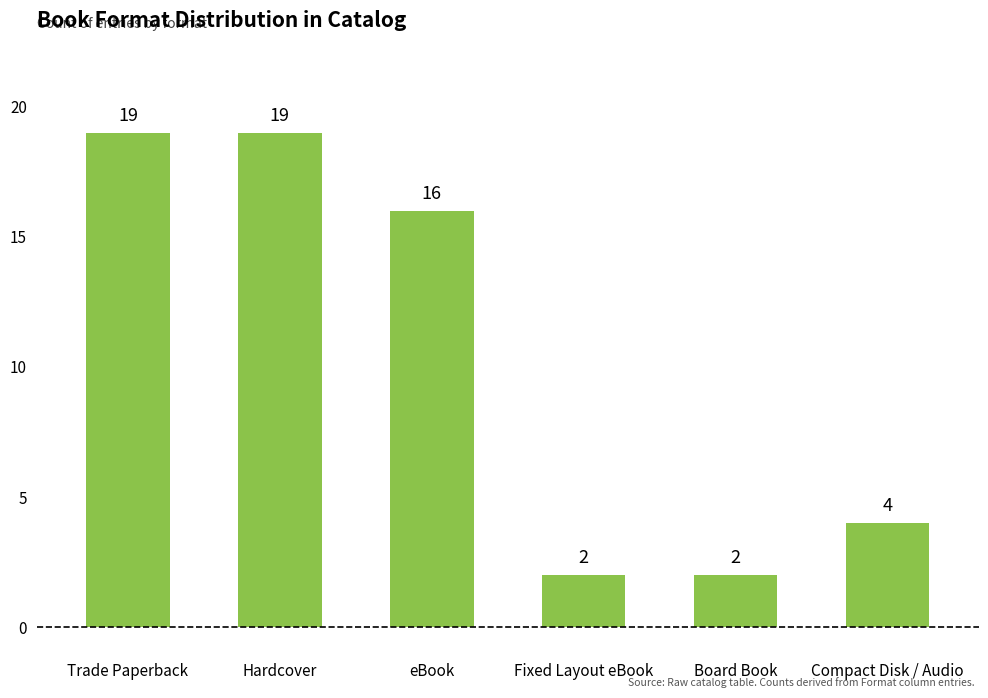

What is the label of the 4th bar from the left?

Fixed Layout eBook